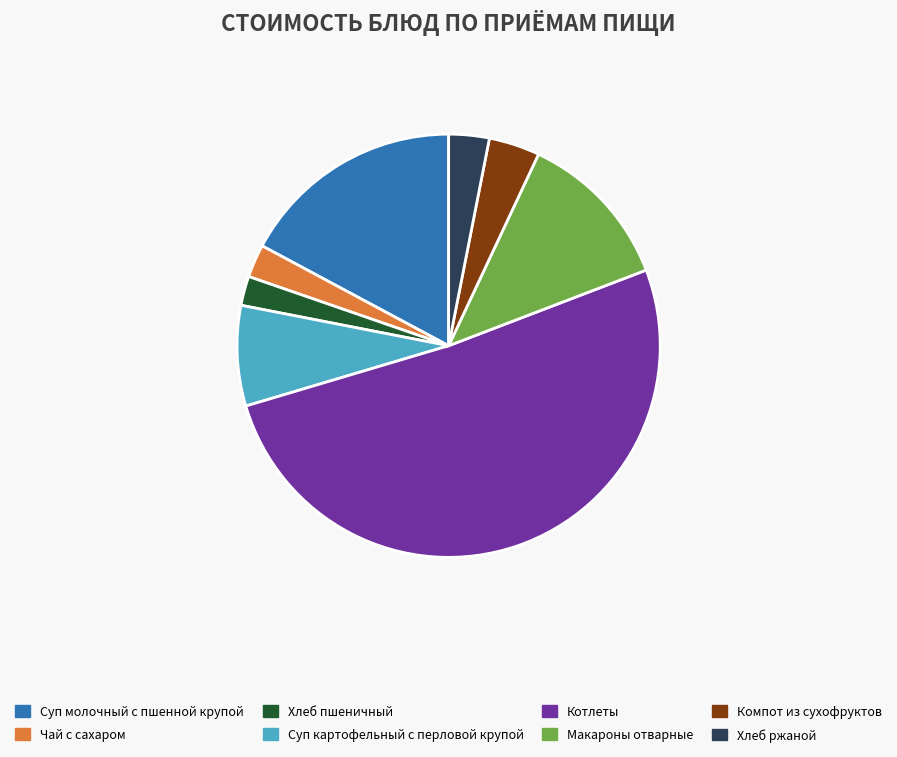

Count the number of slices in the pie.

8